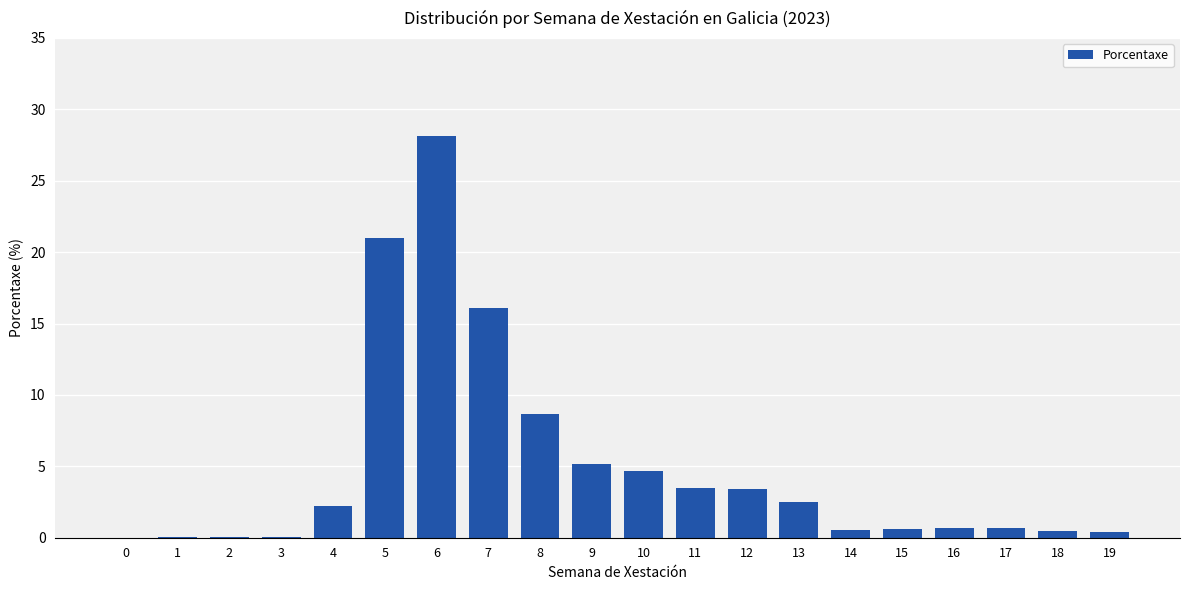

Where is the data nearest to the value 14?

7